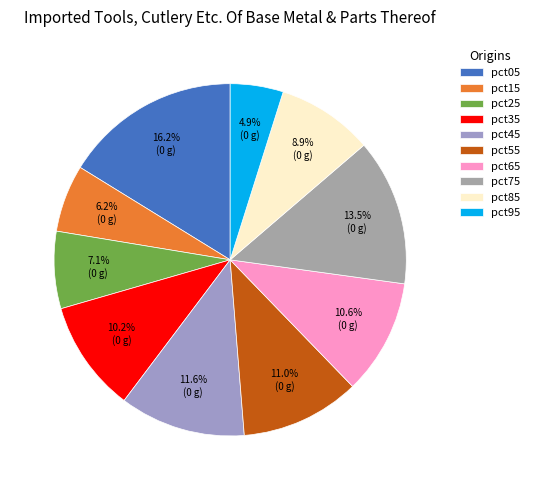

How many segments does this pie chart have?

10